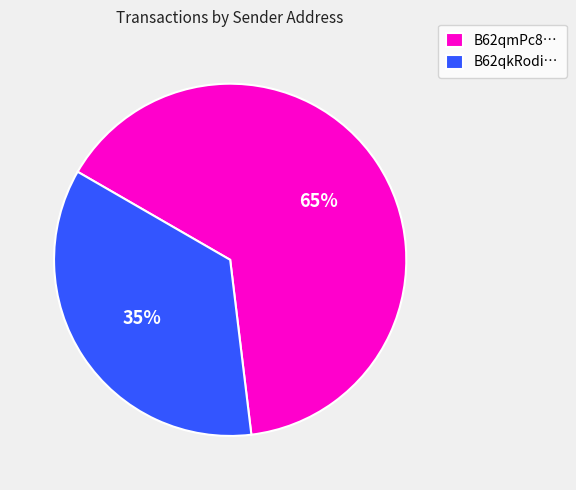

Which slice is the smallest?

B62qkRodi…